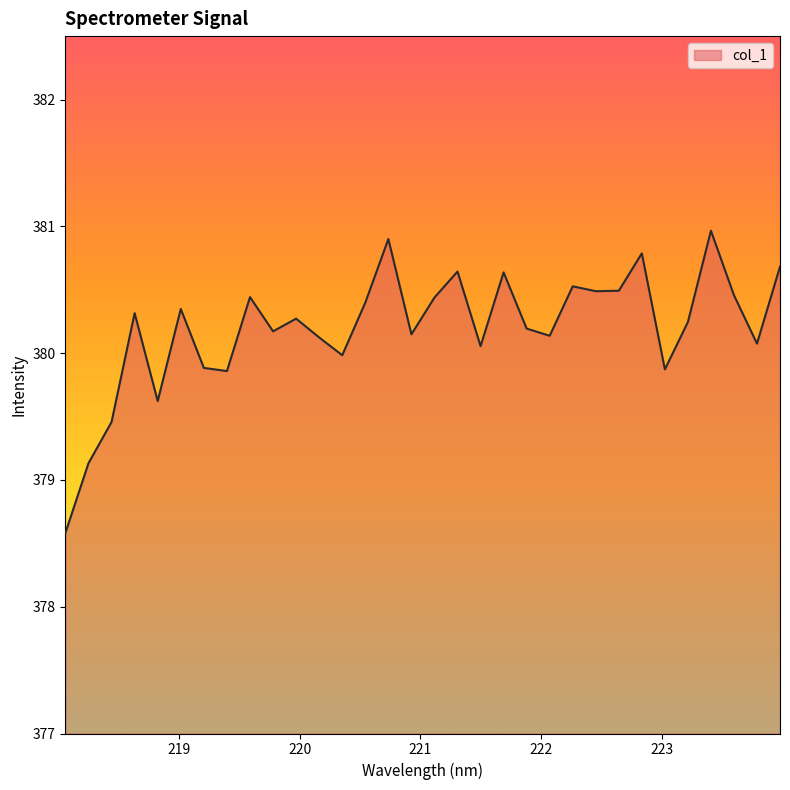

What is the difference between the maximum and minimum values?

2.4